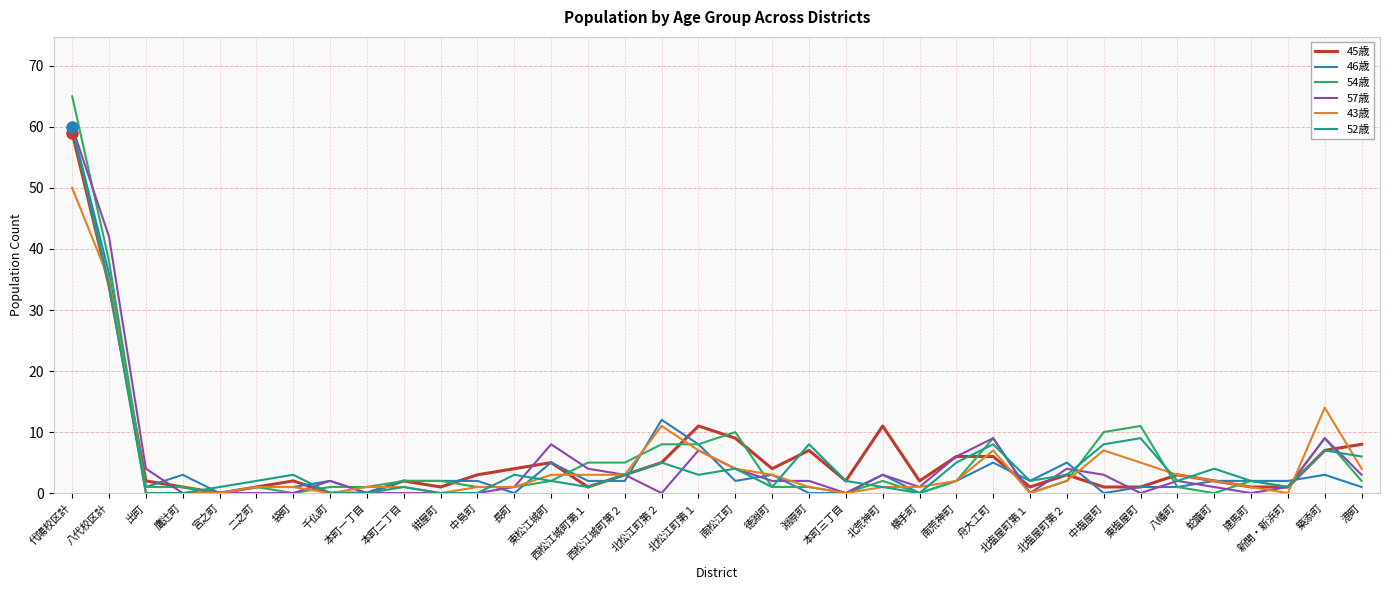

What is the total value across all series at 築添町?

49